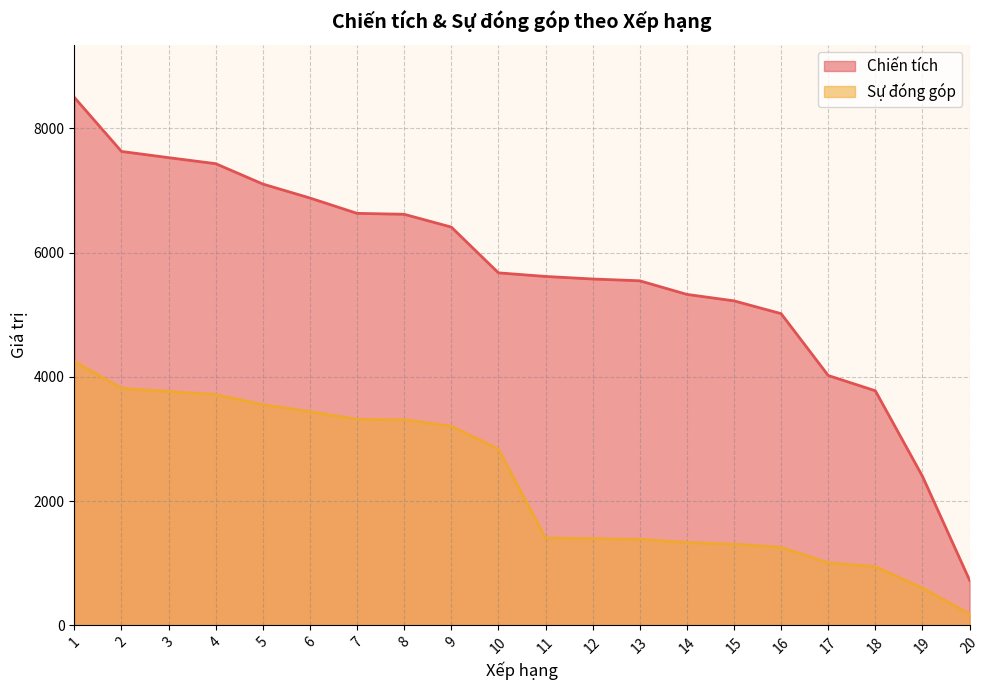

True or false: Chiến tích has a value of 3188 at 10.

False